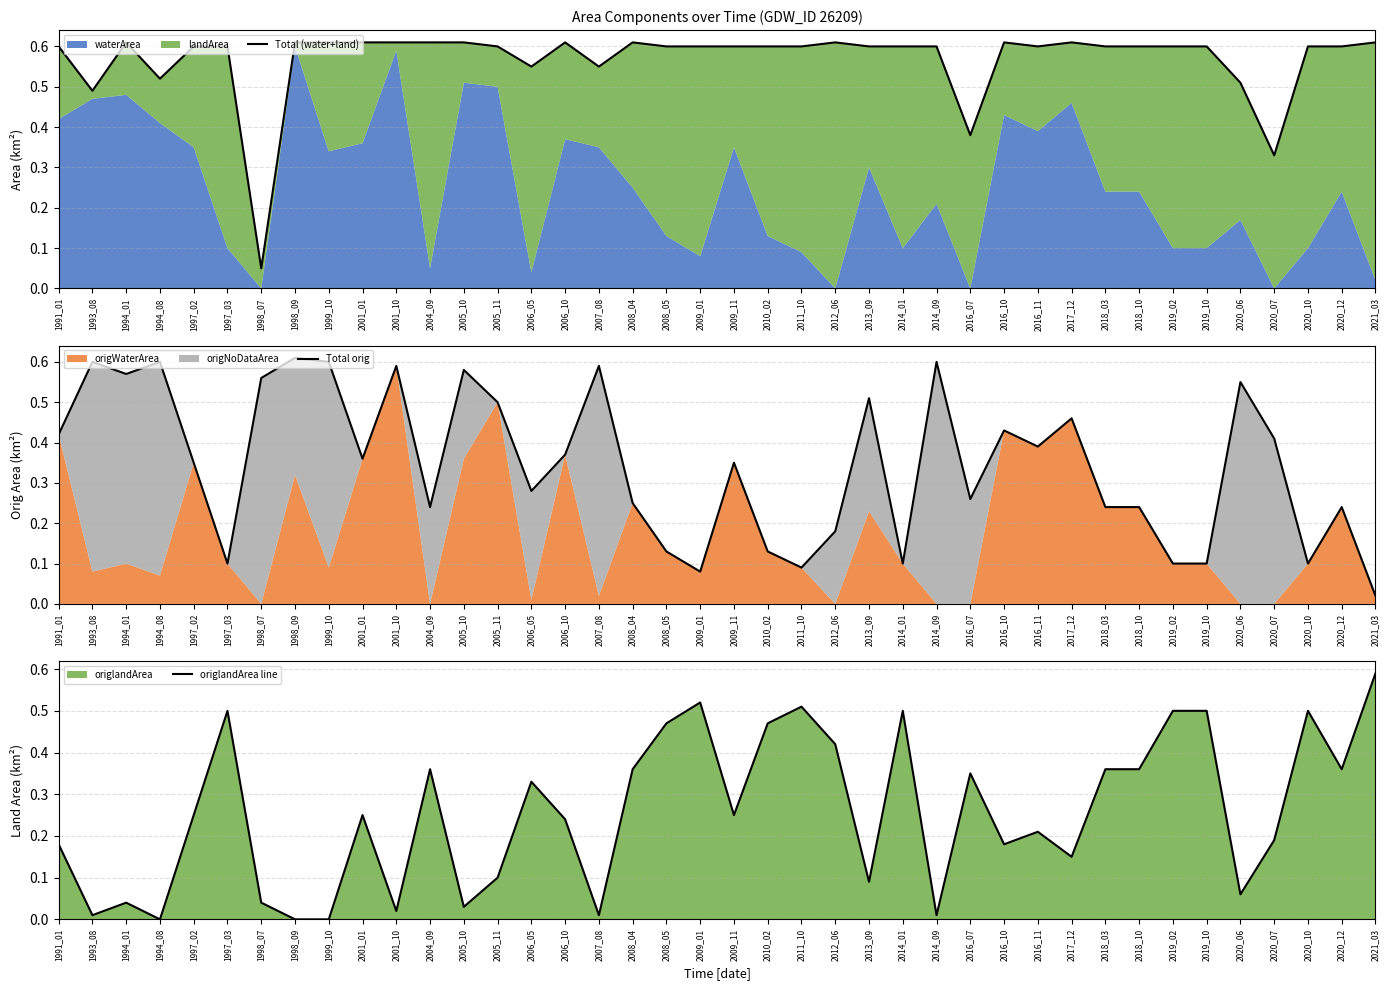

How many data points does each series have?

40